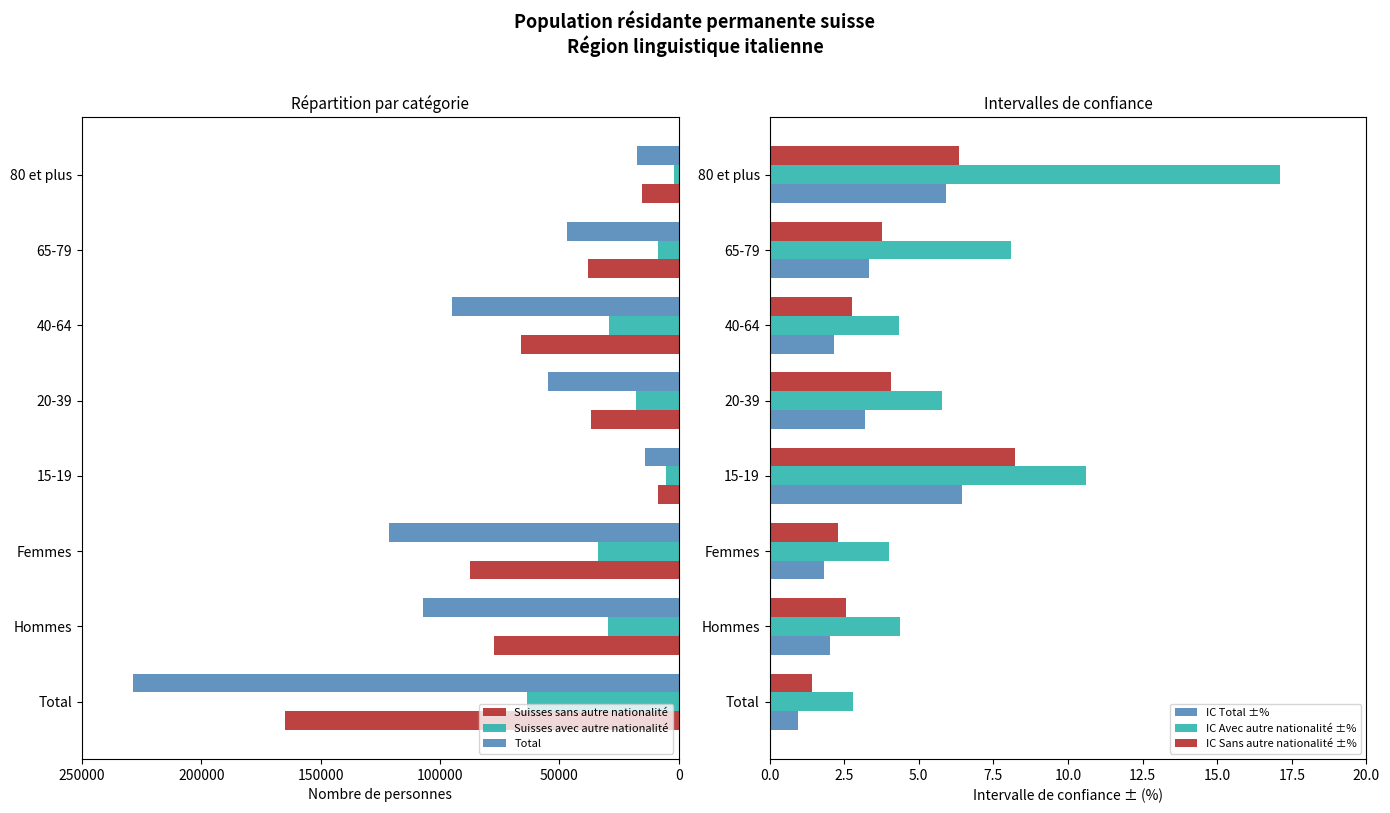

What is the difference between the maximum and minimum values in the Suisses avec autre nationalité series?

61358.6